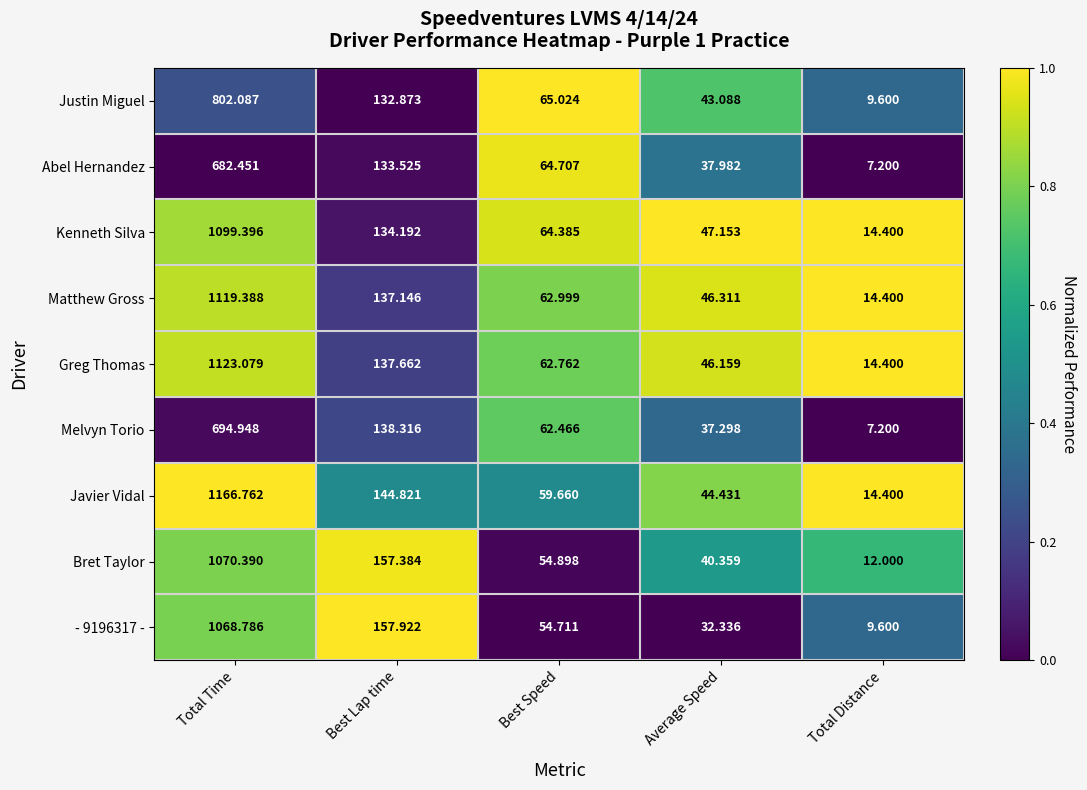

Where does the Kenneth Silva series first go above 64?

Total Time